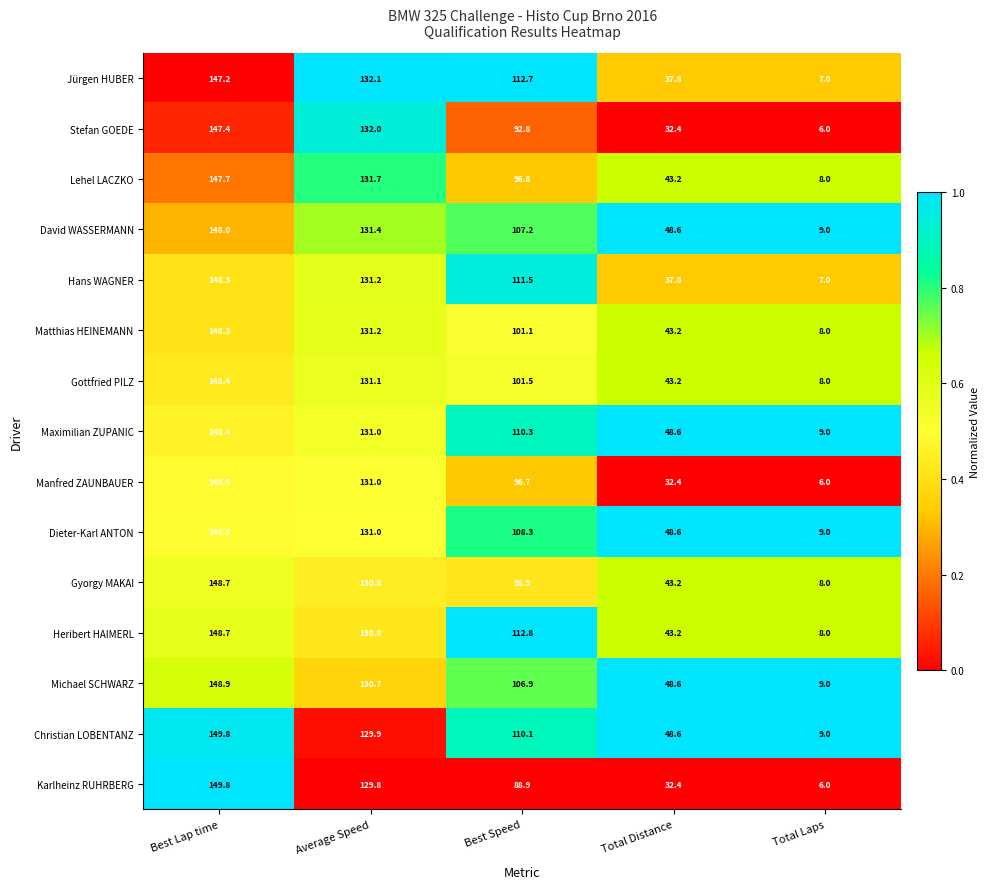

What is the total value across all series at Best Speed?

1556.5